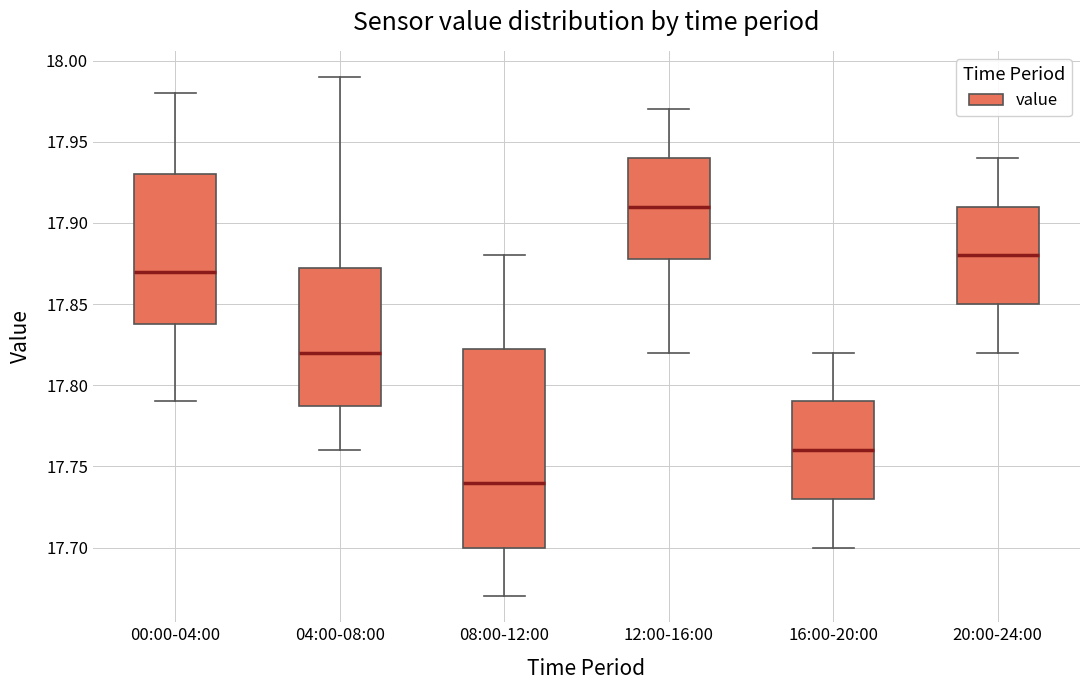

Reading left to right, transcribe this box plot: for each box, give where its median line is, the range the box spans, and where its two whiskers end, as read against the y-axis. The values are not printed on the chart, so give them approximately, as read against the axis.

00:00-04:00: median 17.870, box 17.840 to 17.930, whiskers 17.790 to 17.980
04:00-08:00: median 17.820, box 17.790 to 17.875, whiskers 17.760 to 17.990
08:00-12:00: median 17.740, box 17.700 to 17.825, whiskers 17.670 to 17.880
12:00-16:00: median 17.910, box 17.880 to 17.940, whiskers 17.820 to 17.970
16:00-20:00: median 17.760, box 17.730 to 17.790, whiskers 17.700 to 17.820
20:00-24:00: median 17.880, box 17.850 to 17.910, whiskers 17.820 to 17.940